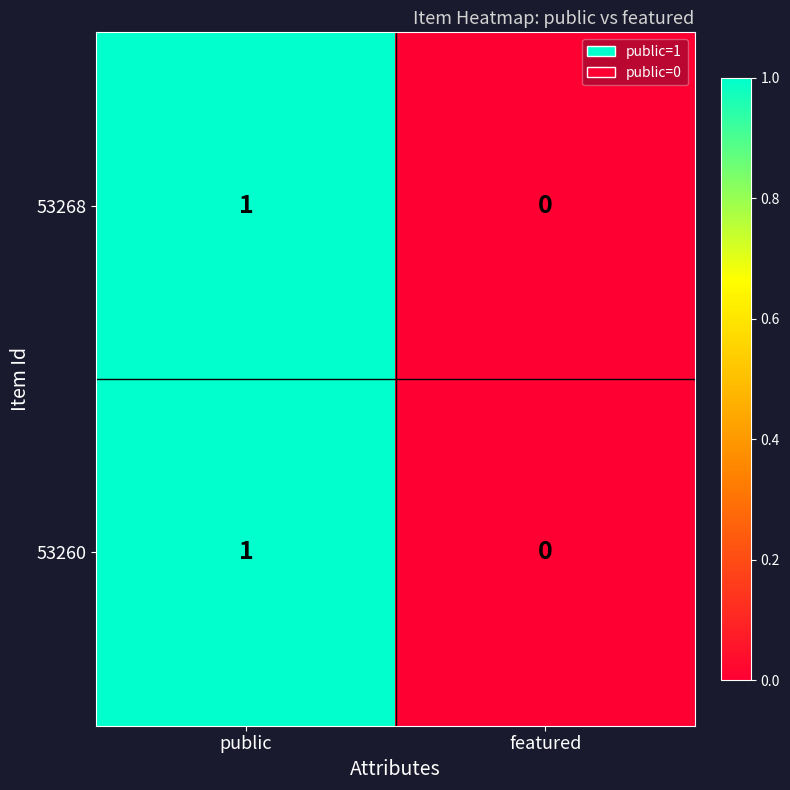

Reading left to right, what are all the values shown in this chart?

53268: 1	0
53260: 1	0